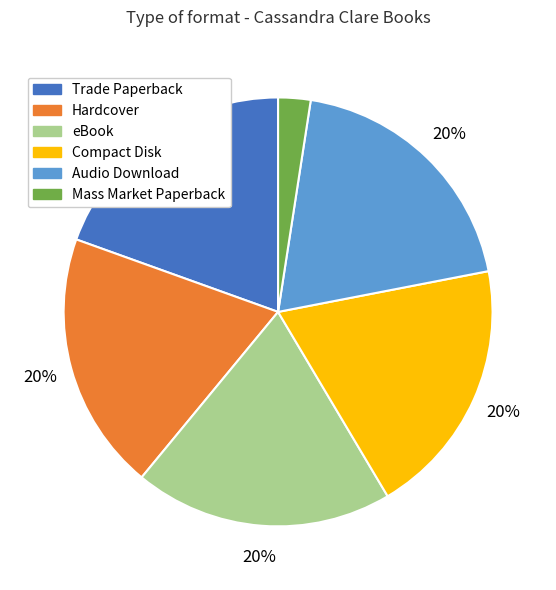

Do Compact Disk and Audio Download together represent more than half of the pie?

No